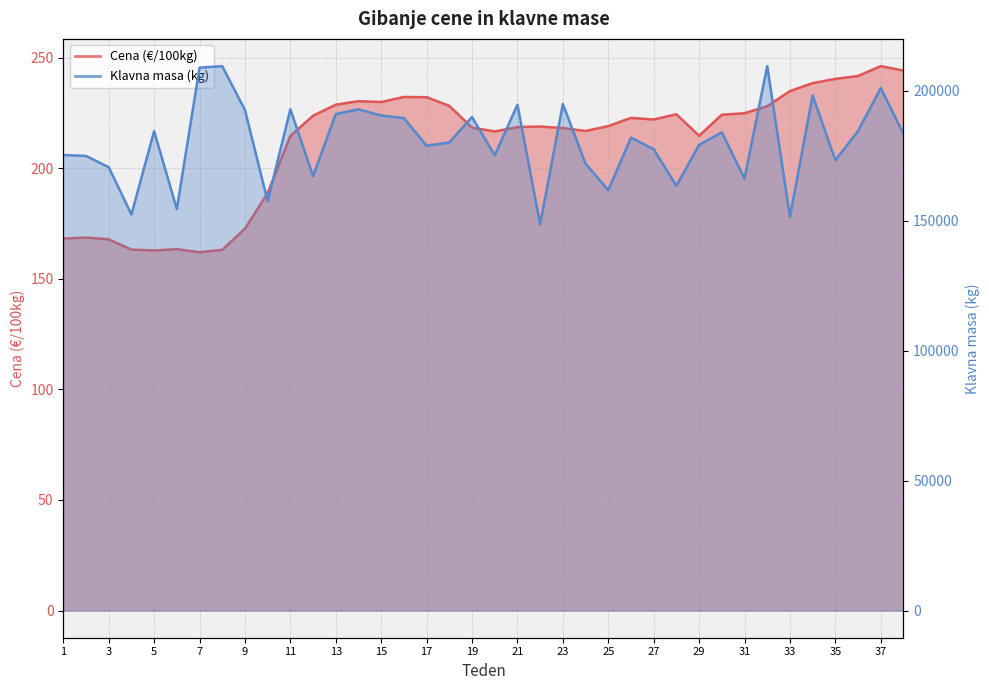

What value does the Klavna masa (kg) series have at 6?

154534.0